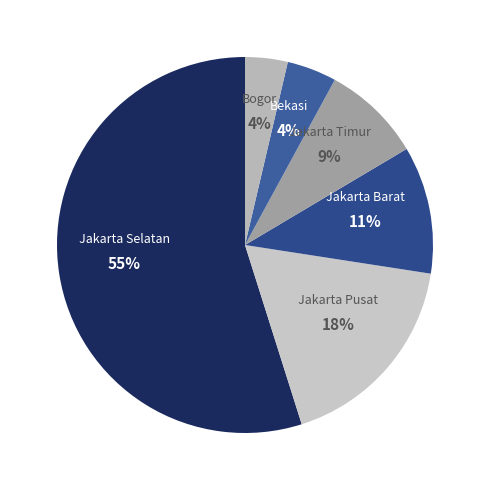

Does any single category account for the majority?

Yes